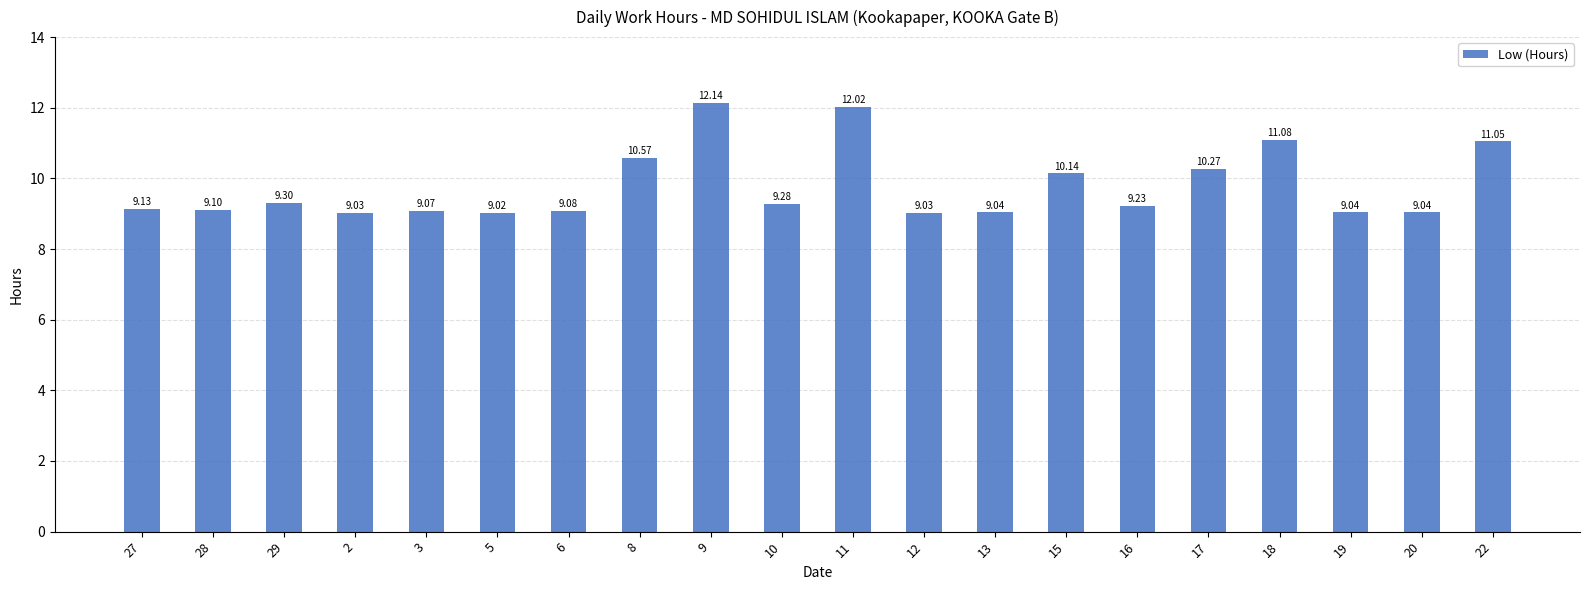

What is the approximate value at 5?

9.0